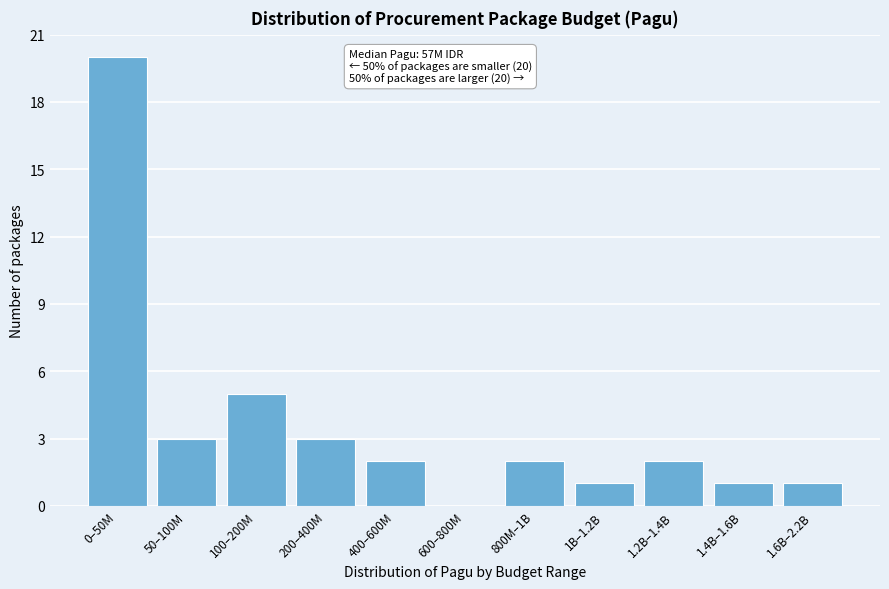

Reading right to left, extract all data points from this chart.

1.6B–2.2B=1	1.4B–1.6B=1	1.2B–1.4B=2	1B–1.2B=1	800M–1B=2	600–800M=0	400–600M=2	200–400M=3	100–200M=5	50–100M=3	0–50M=20